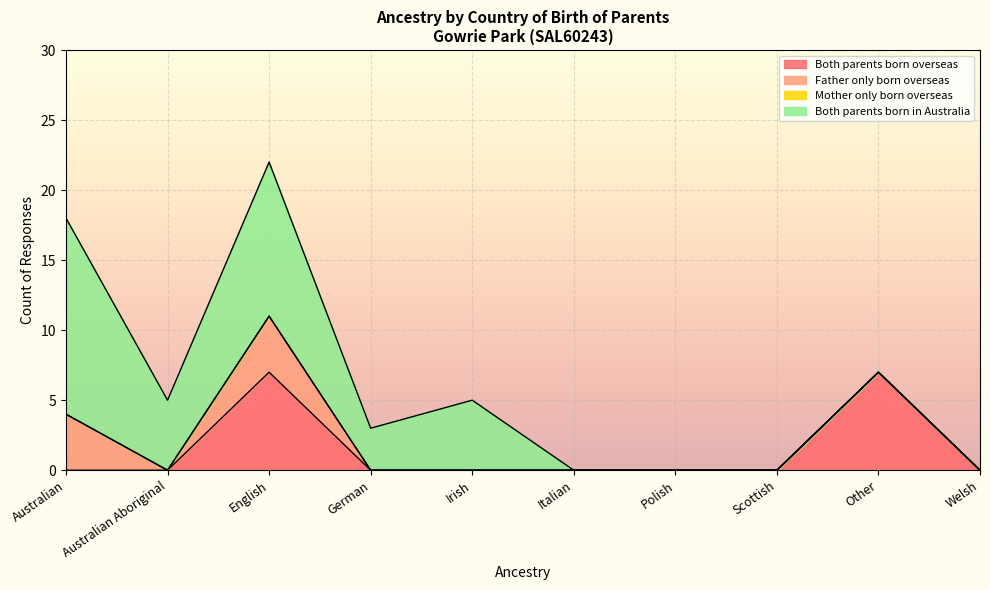

What position from the right is Italian?

5